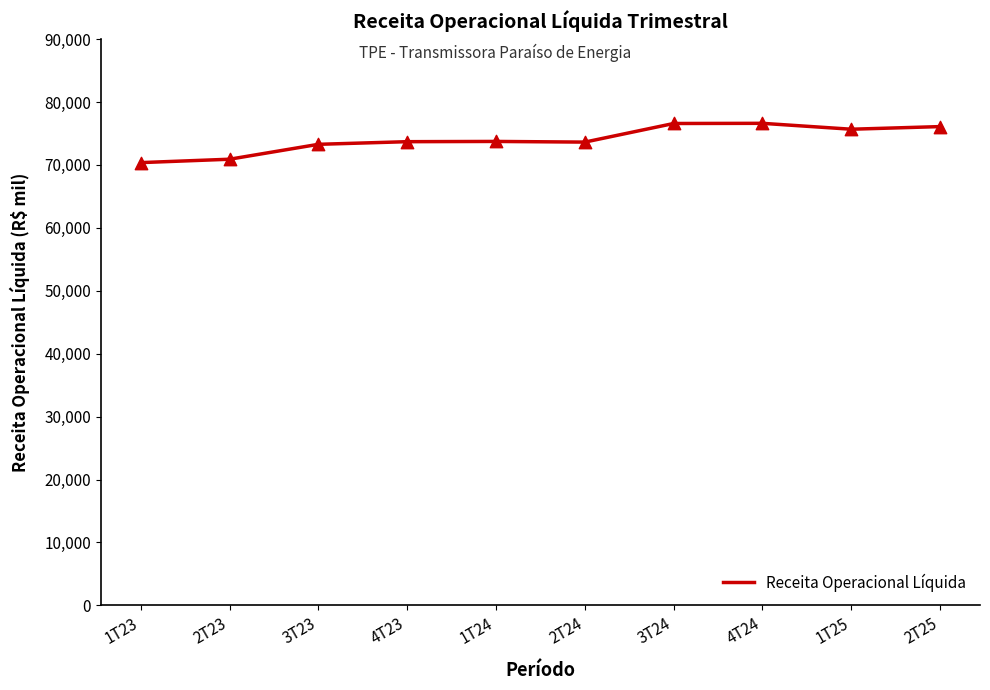

Between 1T23 and 4T24, which is larger?

4T24